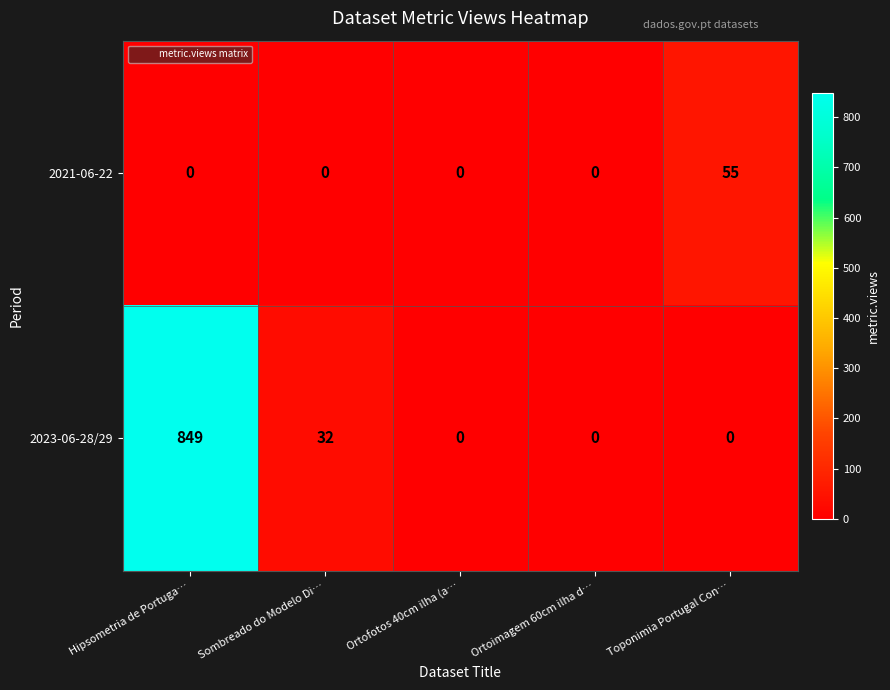

At Toponimia Portugal Con…, list the series in order from smallest to largest.

2023-06-28/29, 2021-06-22